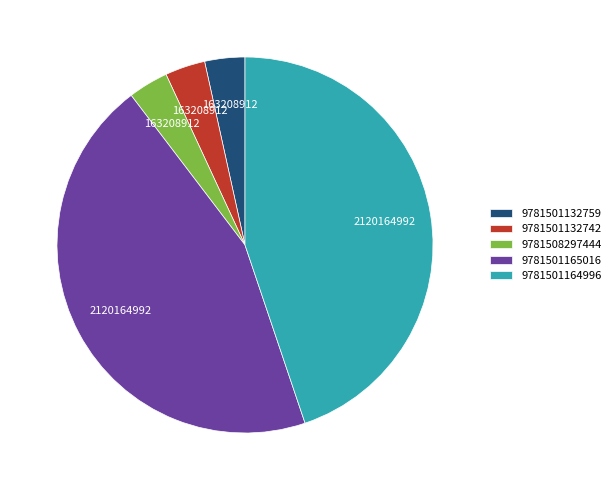

The 9781501164996 slice represents 45% of the pie. True or false?

True